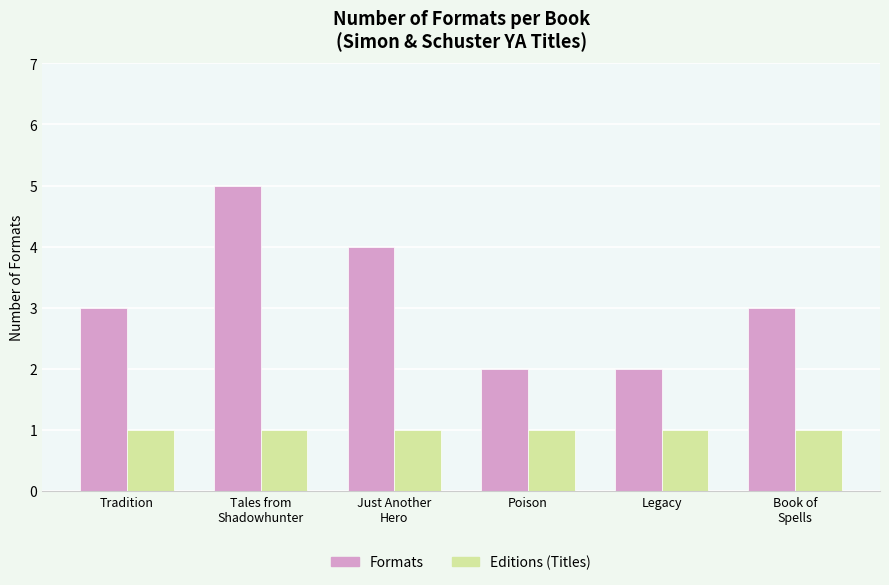

What is the sum of all Formats values?

19